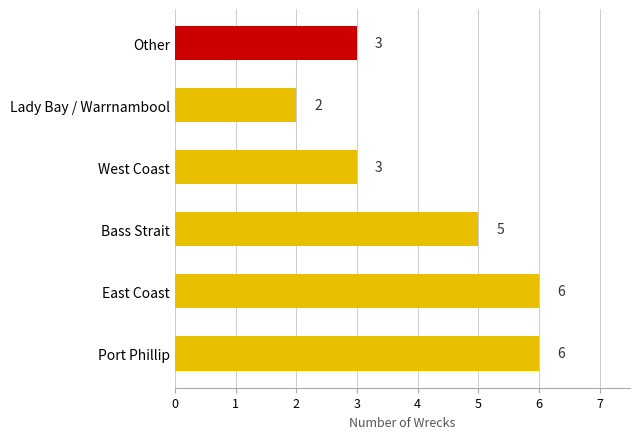

How many values are between 3 and 6?

5